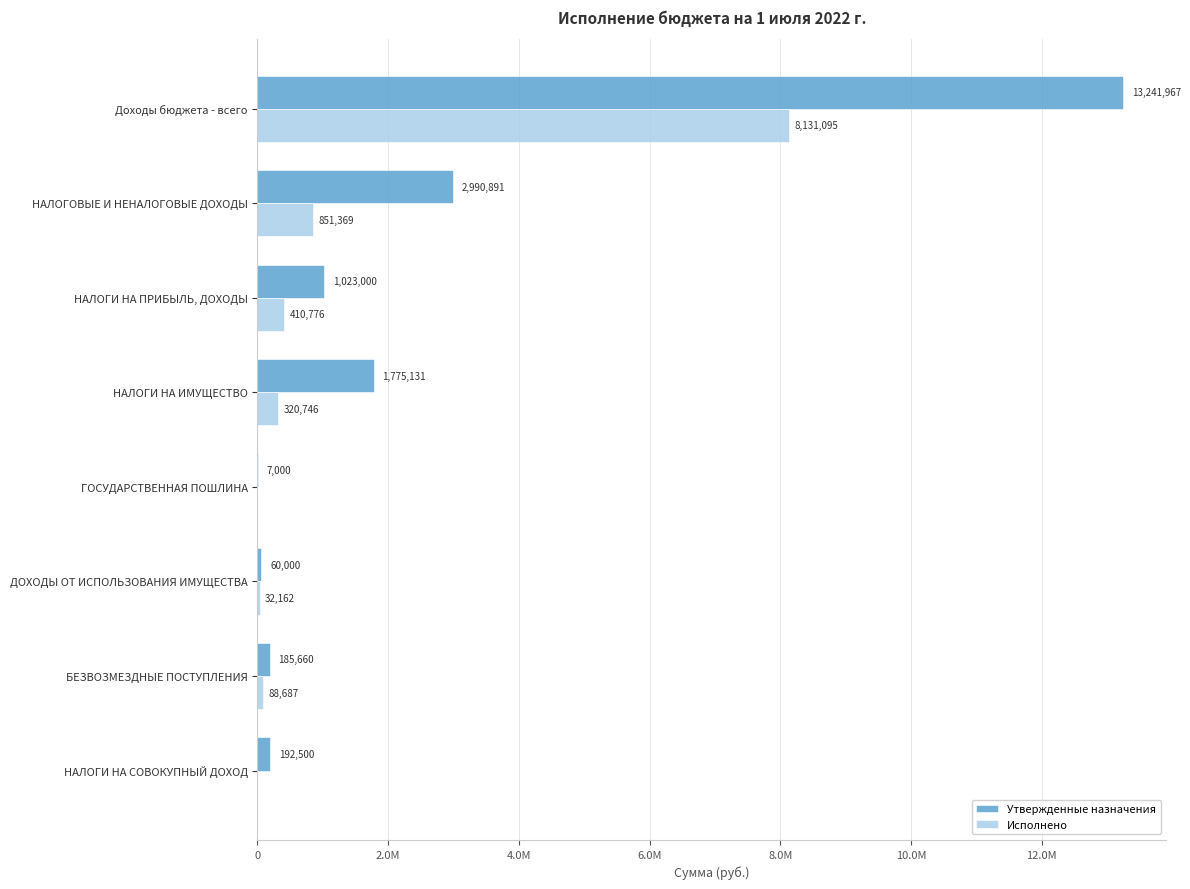

What are all the series names shown in the legend?

Утвержденные назначения, Исполнено